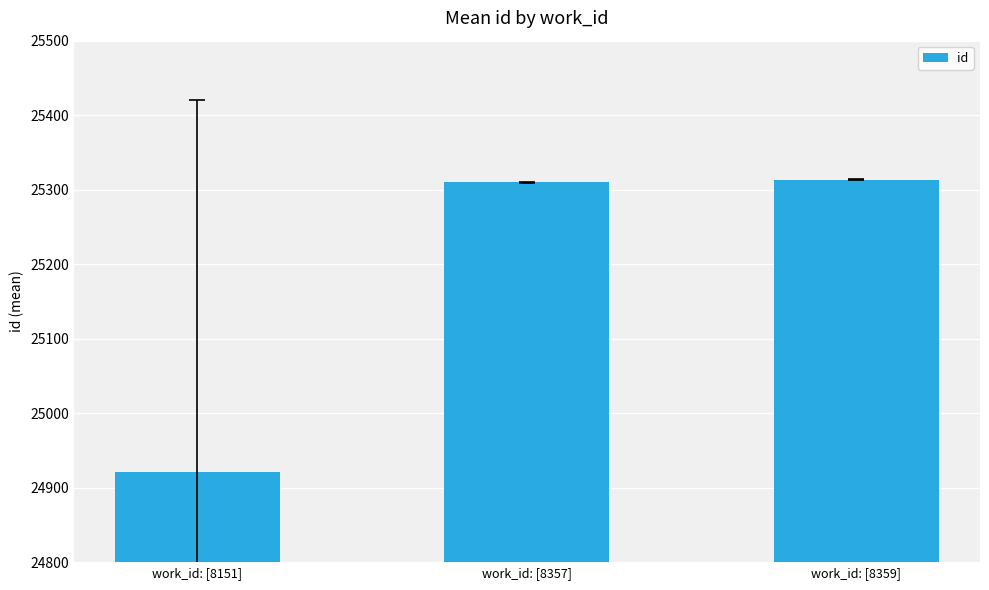

What is the value of the 3rd bar from the left?

25313.5